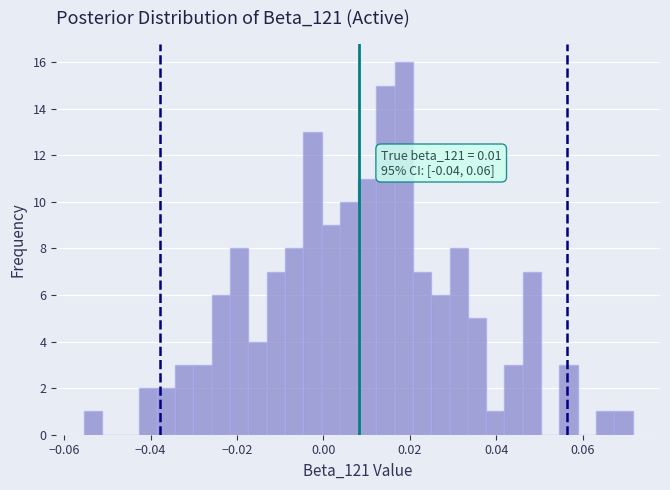

Around what value on the x-axis is the tallest bar? Give the approximate position of its centre, as read against the axis.

0.018